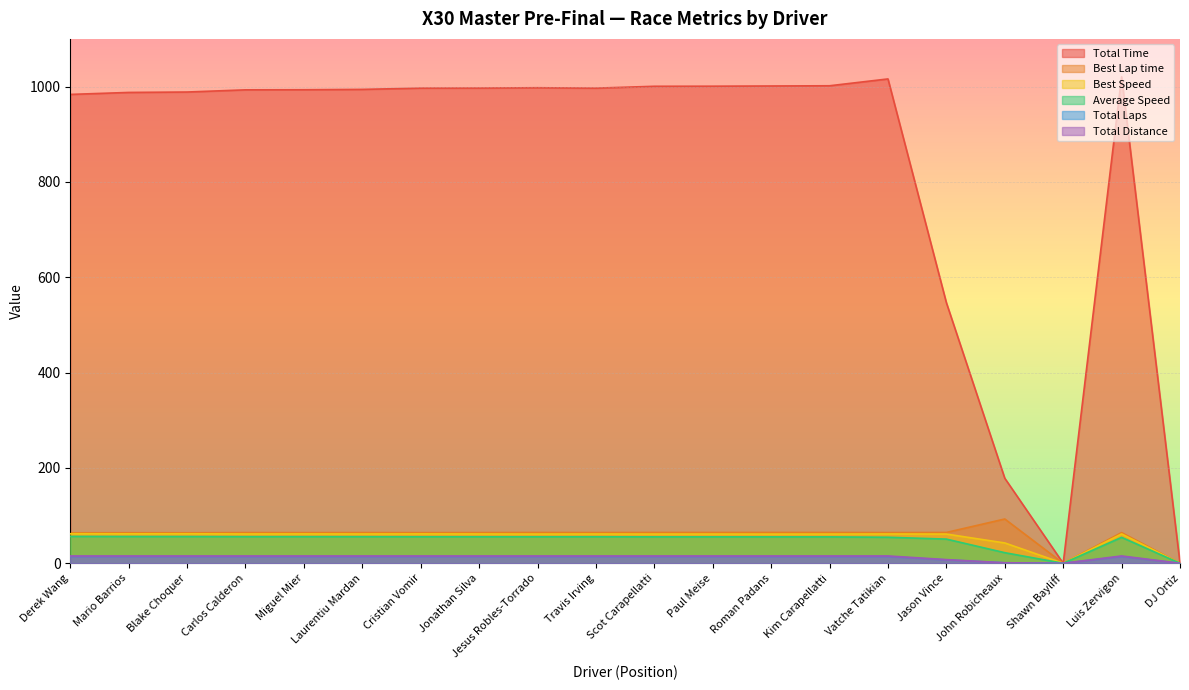

At which label does Best Lap time reach its peak?

John Robicheaux